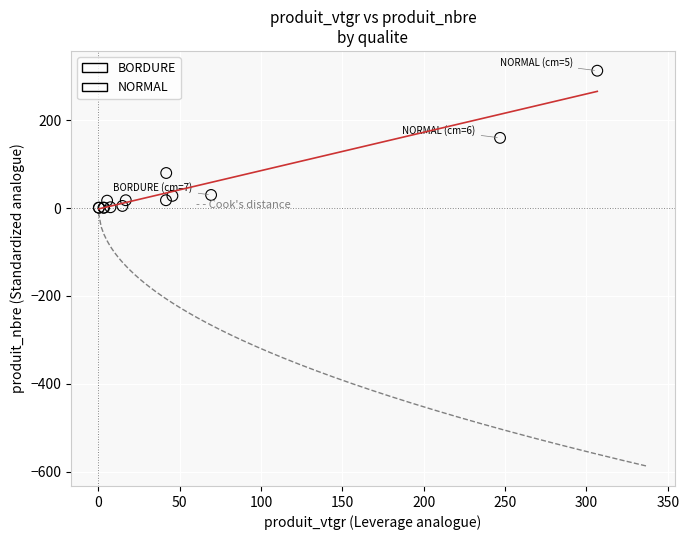

Which series has the widest spread of Y values?

NORMAL